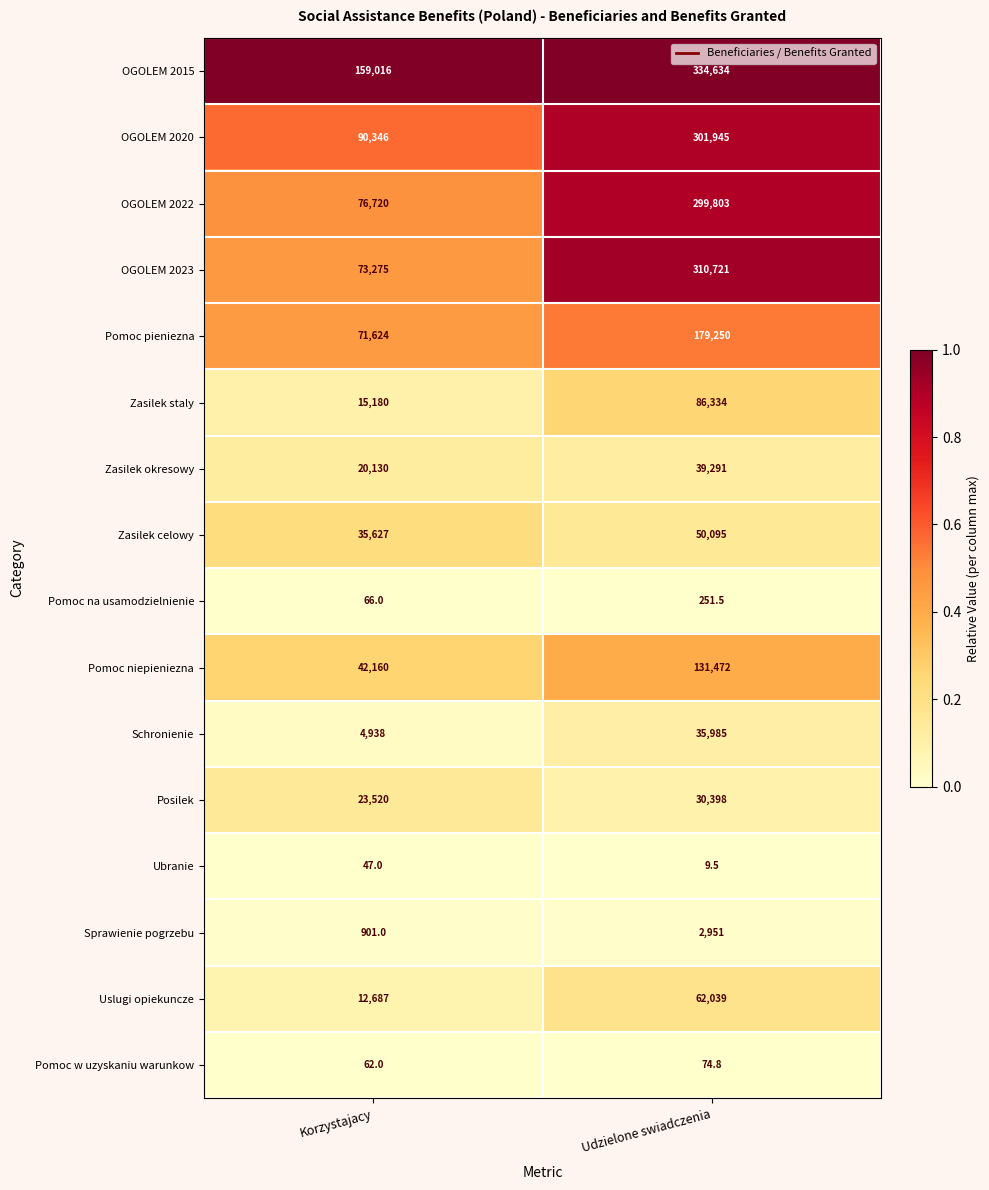

What is the average value of the Pomoc niepieniezna series?

86816.0